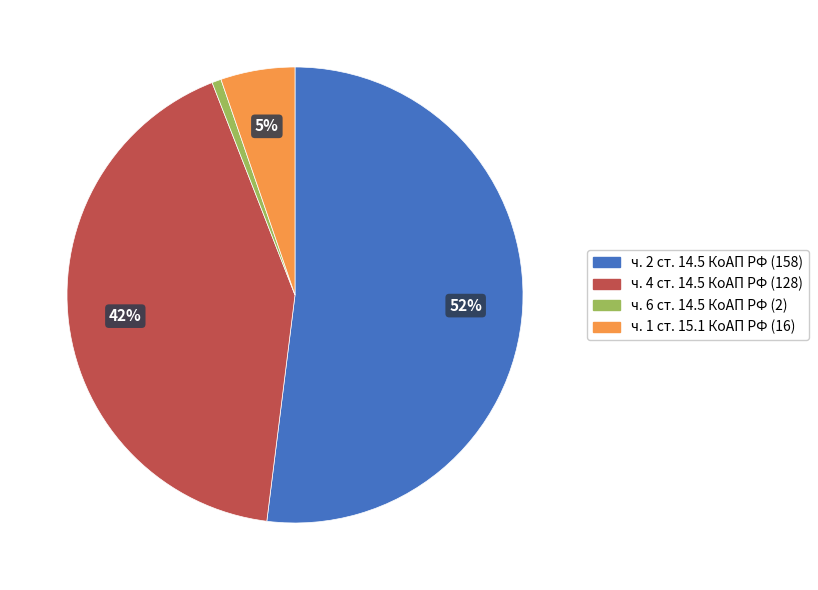

How many slices are in this pie chart?

4